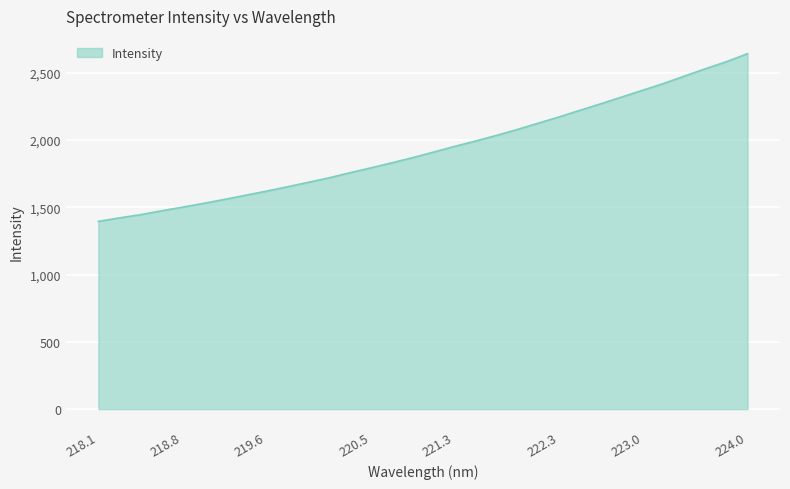

What is the minimum value shown in the chart?

1395.6